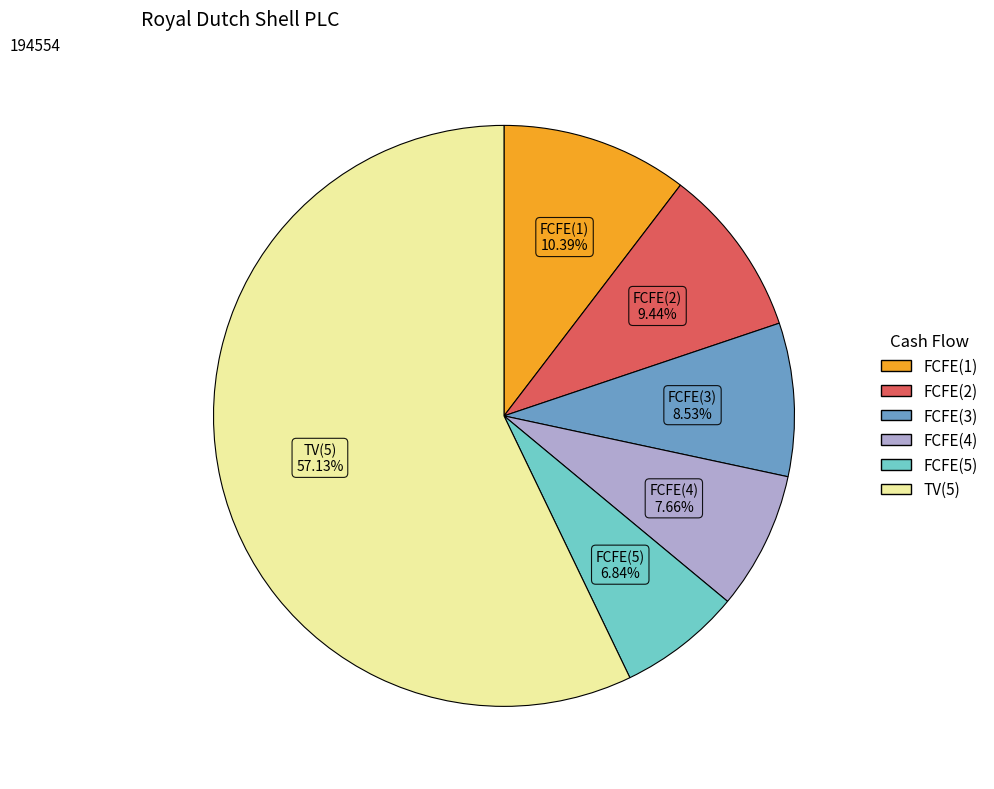

How many segments does this pie chart have?

6